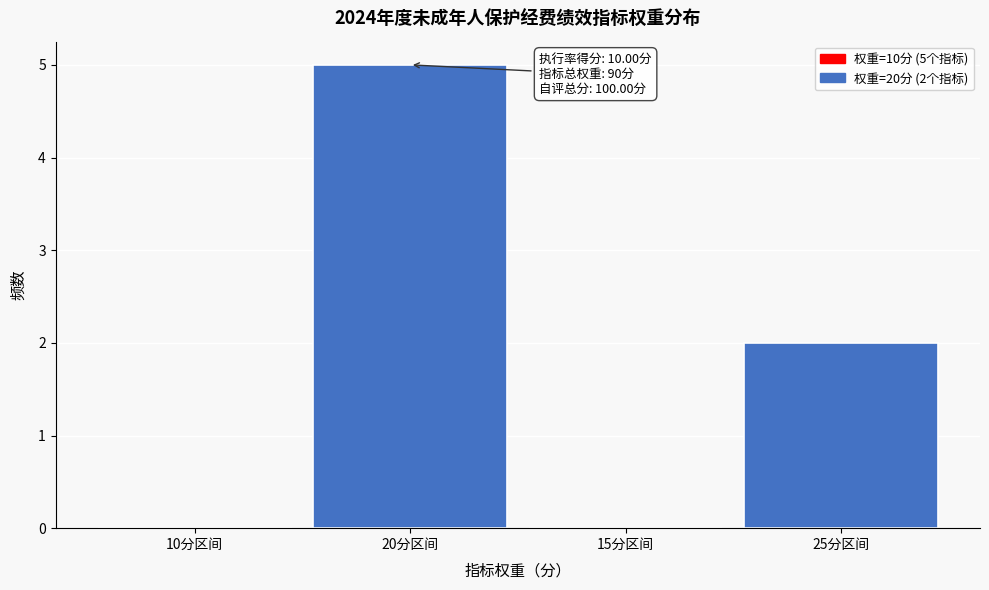

Reading left to right, what are all the values shown in this chart?

10分区间=0	20分区间=5	15分区间=0	25分区间=2